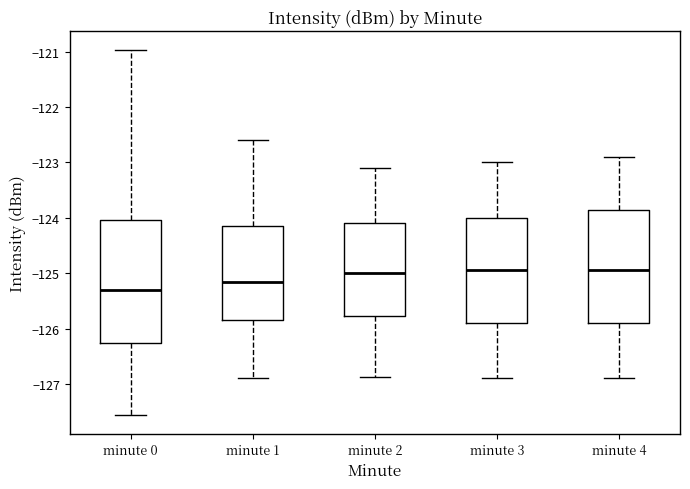

Reading left to right, transcribe this box plot: for each box, give where its median line is, the range the box spans, and where its two whiskers end, as read against the y-axis. The values are not printed on the chart, so give them approximately, as read against the axis.

minute 0: median -125.3, box -126.3 to -124.0, whiskers -127.6 to -121.0
minute 1: median -125.2, box -125.8 to -124.2, whiskers -126.9 to -122.6
minute 2: median -125.0, box -125.8 to -124.1, whiskers -126.9 to -123.1
minute 3: median -124.9, box -125.9 to -124.0, whiskers -126.9 to -123.0
minute 4: median -124.9, box -125.9 to -123.8, whiskers -126.9 to -122.9